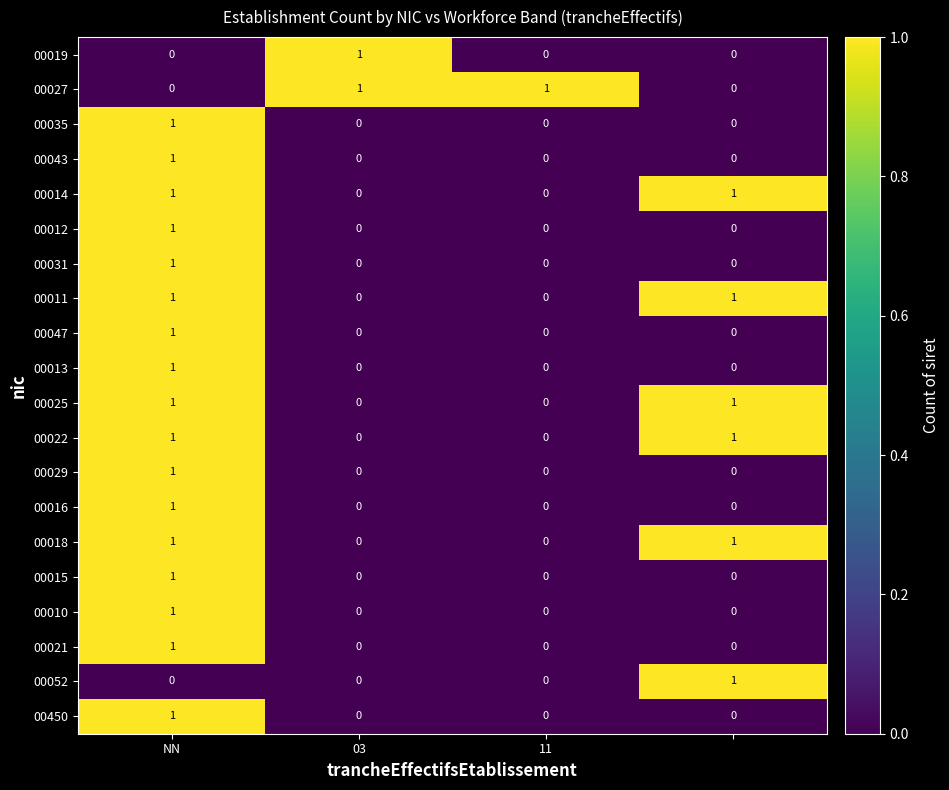

At which category is the sum across all series the highest?

NN